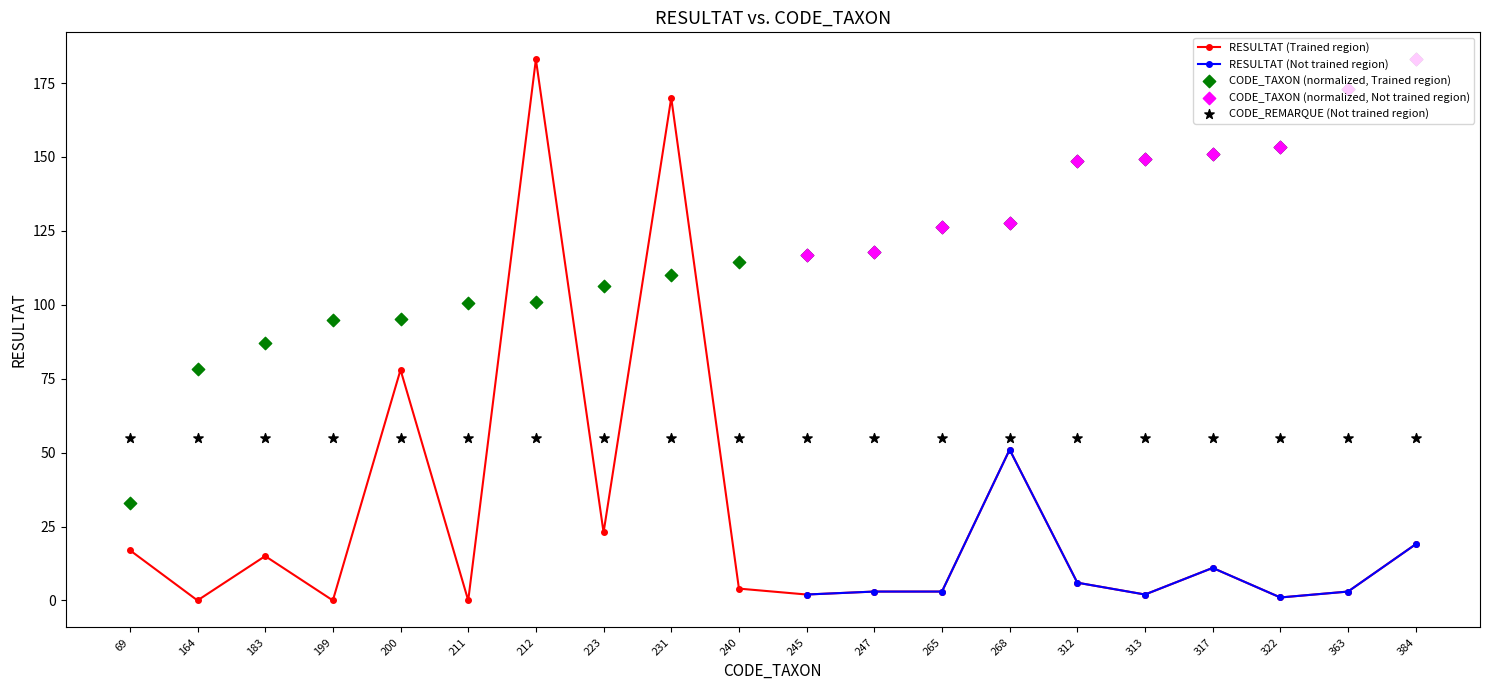

Which series contains the lowest Y value?

Total RESULTAT per CODE_TAXON